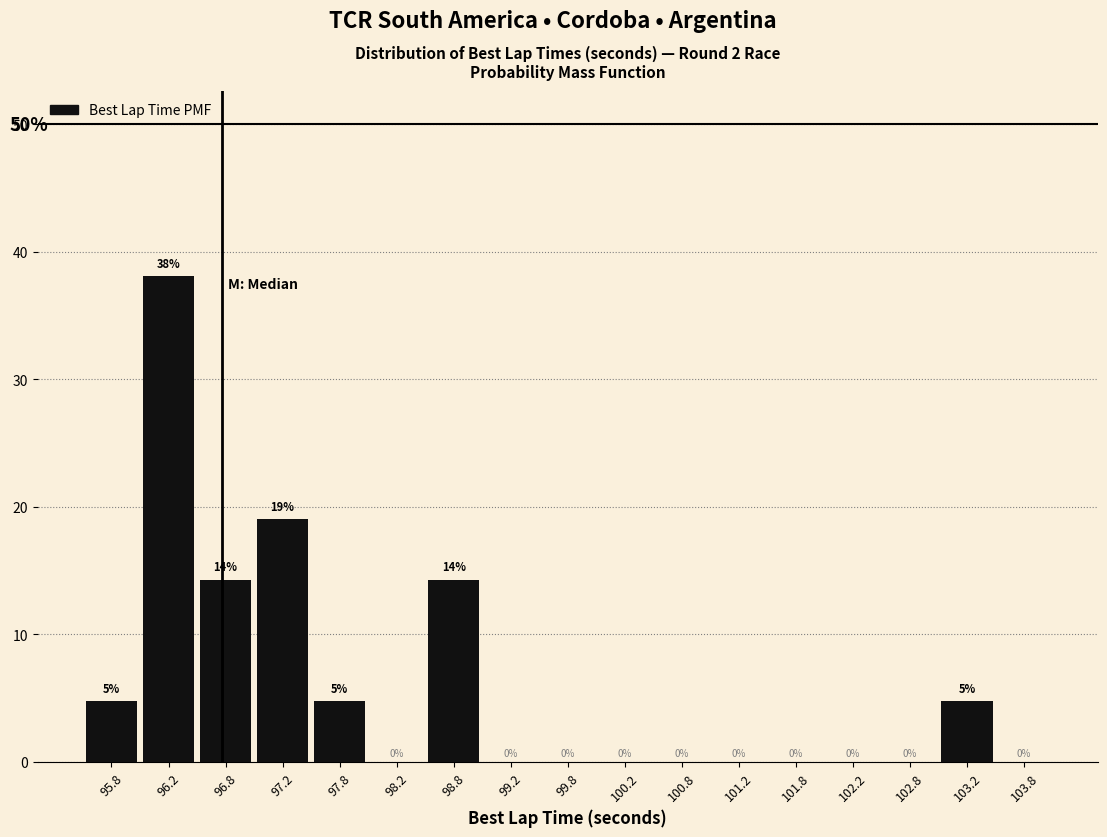

Over which range of the x-axis is the bar tallest?

96.0 to 96.5